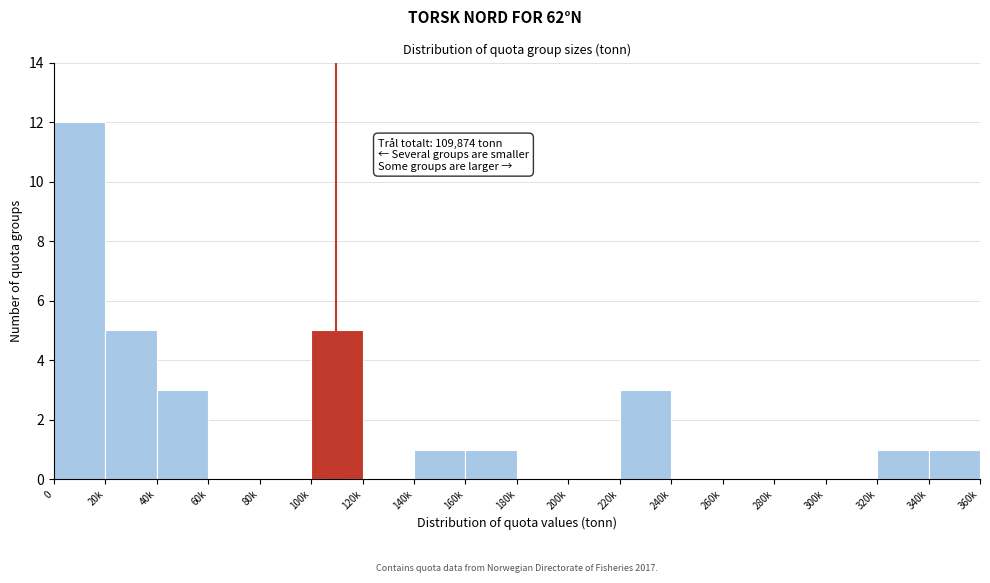

Reading left to right, what are all the values shown in this chart?

0=12	20k=5	40k=3	60k=0	80k=0	100k=5	120k=0	140k=1	160k=1	180k=0	200k=0	220k=3	240k=0	260k=0	280k=0	300k=0	320k=1	340k=1